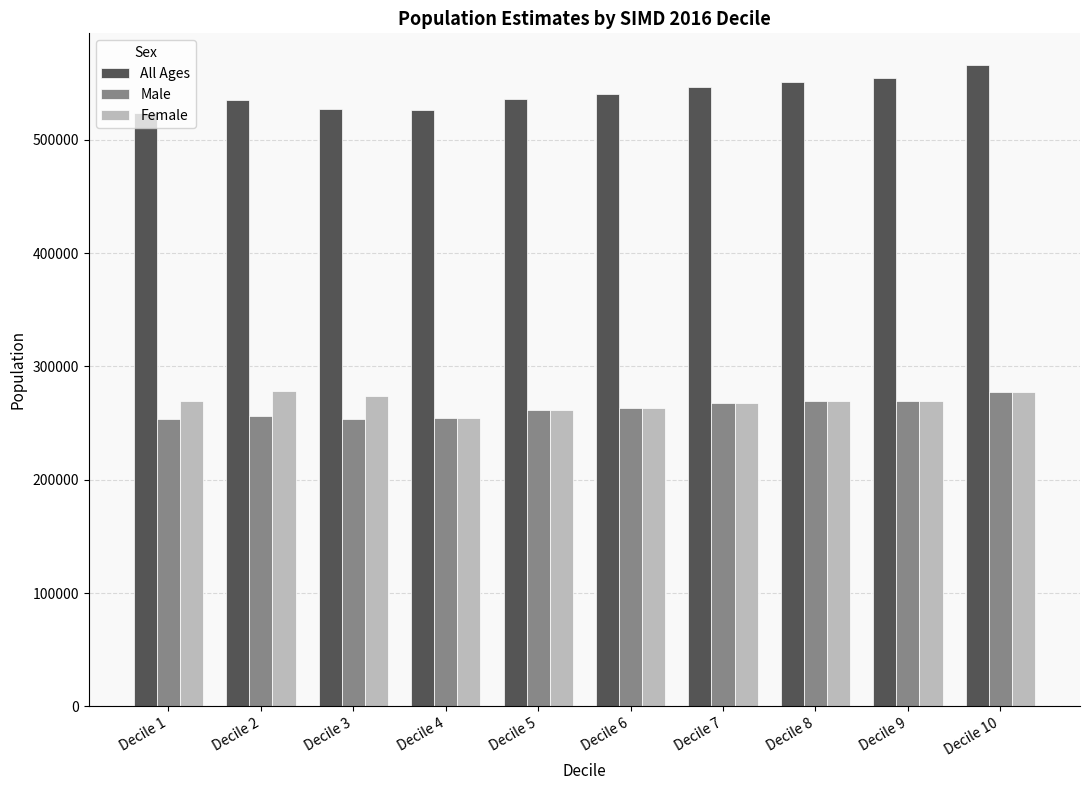

What is the spread (max minus min) of values at Decile 1?

269651